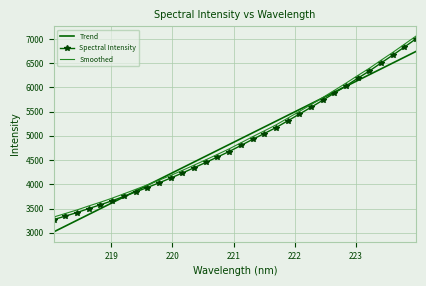

Which series has the largest total across all categories?

Smoothed